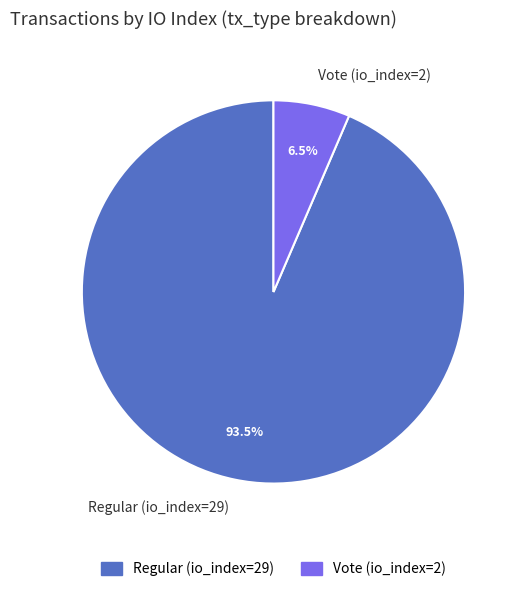

To the nearest percent, what is the difference between the largest and smallest slice percentages?

87%